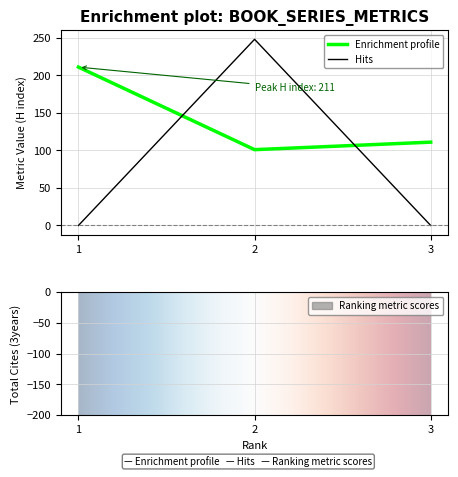

The value of Enrichment profile at 3 is 111. True or false?

True